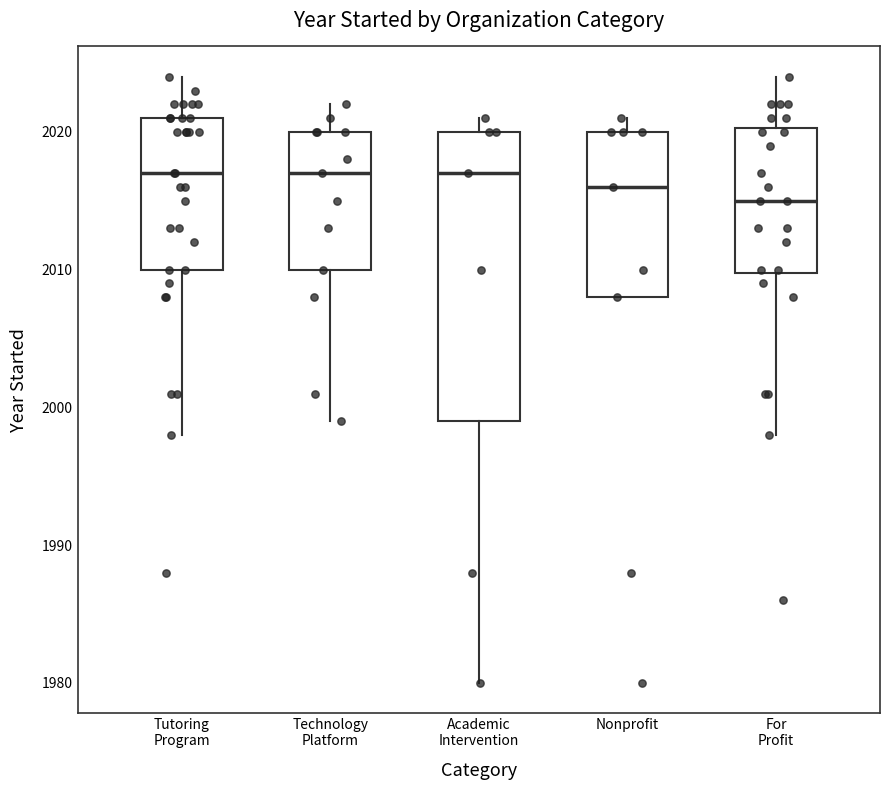

Reading left to right, read every box against the y-axis: the position of its median line, the range the box covers, and the ends of its whiskers. The values are not printed on the chart, so give them approximately, as read against the axis.

Tutoring Program: median 2017, box 2010 to 2021, whiskers 1998 to 2024
Technology Platform: median 2017, box 2010 to 2020, whiskers 1999 to 2022
Academic Intervention: median 2017, box 1999 to 2020, whiskers 1980 to 2021
Nonprofit: median 2016, box 2008 to 2020, whiskers 2008 to 2021
For Profit: median 2015, box 2010 to 2020, whiskers 1998 to 2024